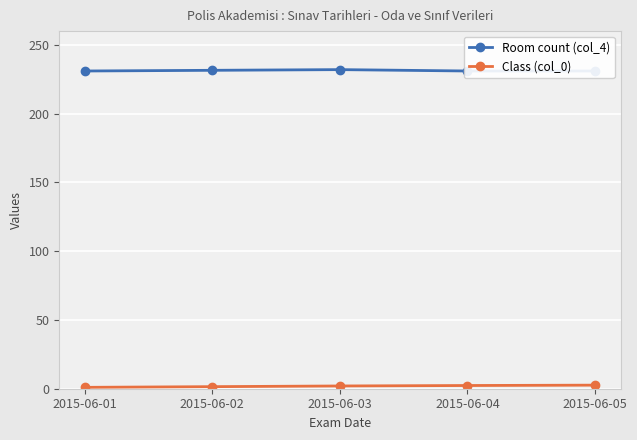

True or false: Class (col_0) and Room count (col_4) intersect in this chart.

False